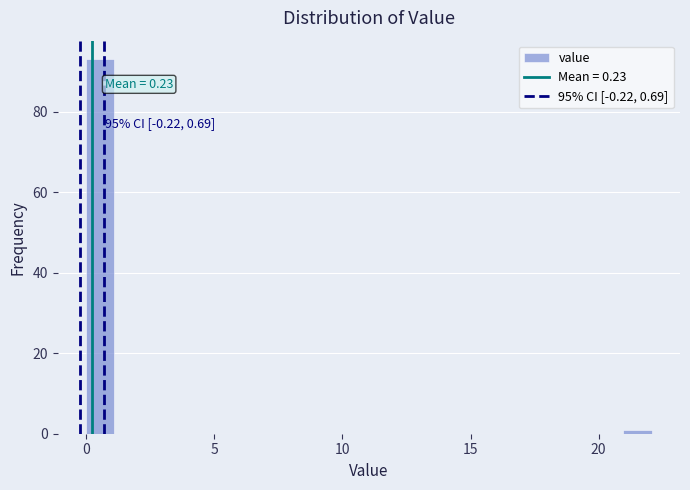

Read against the x-axis, roughly where is the centre of the tallest bar?

0.5